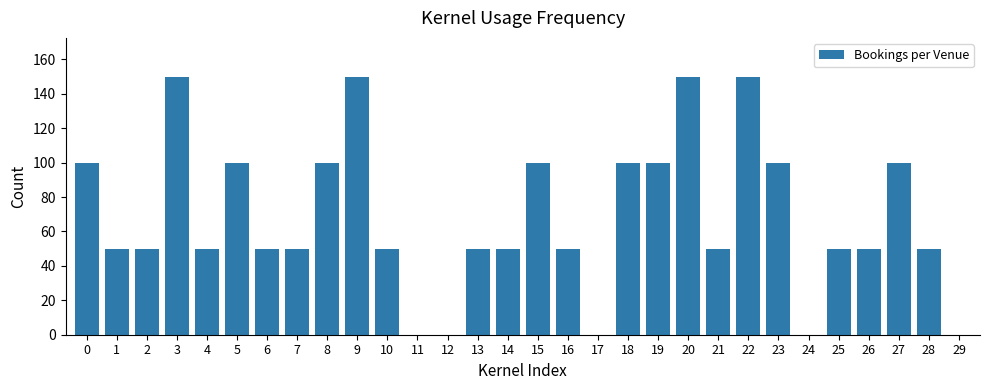

Reading left to right, list all the values displayed in this chart.

100	50	50	150	50	100	50	50	100	150	50	0	0	50	50	100	50	0	100	100	150	50	150	100	0	50	50	100	50	0